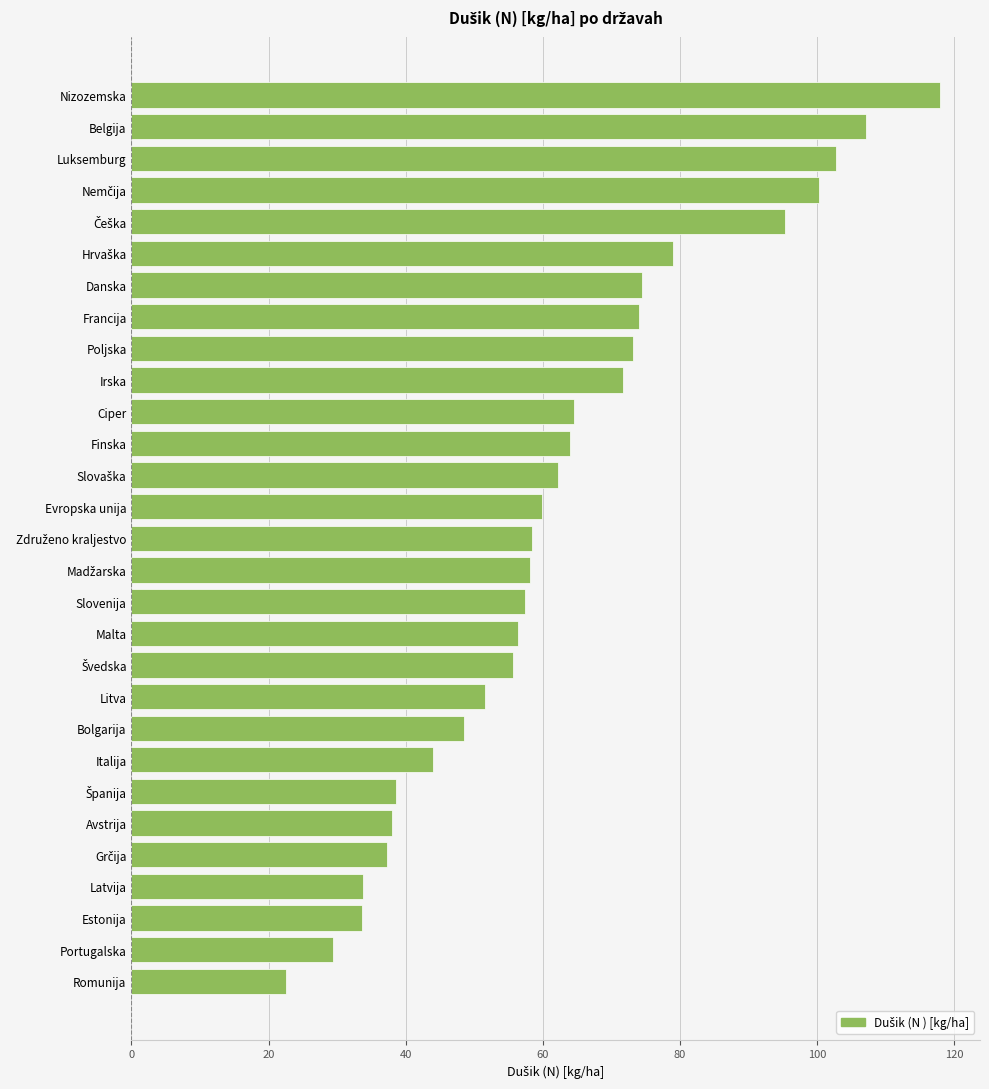

Approximately how many times larger is the value at Litva compared to Francija?

0.7